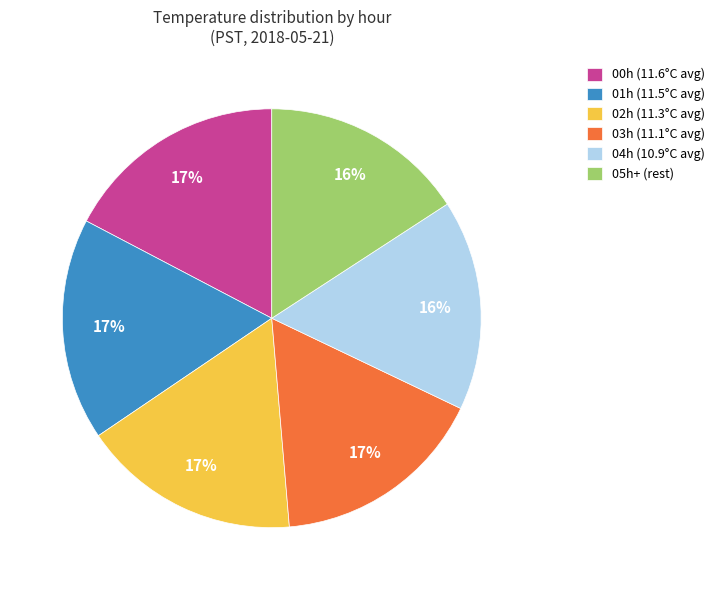

To the nearest percent, what percentage of the pie is 01h (11.5°C avg)?

17%